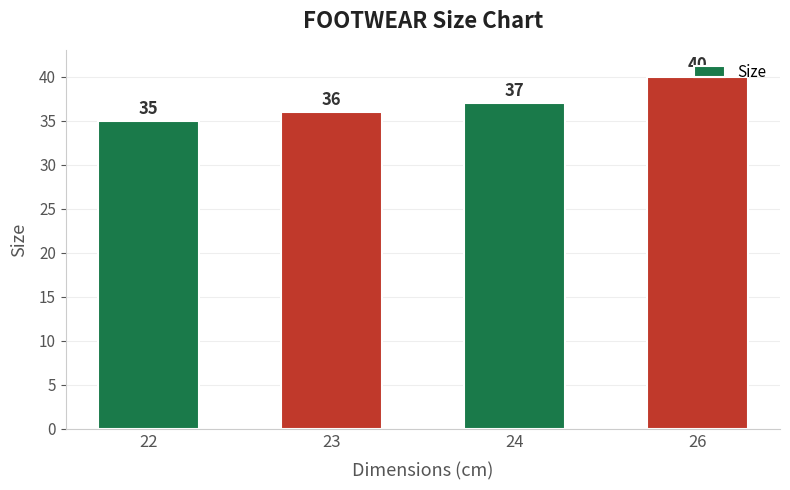

How many data points are less than 37?

2